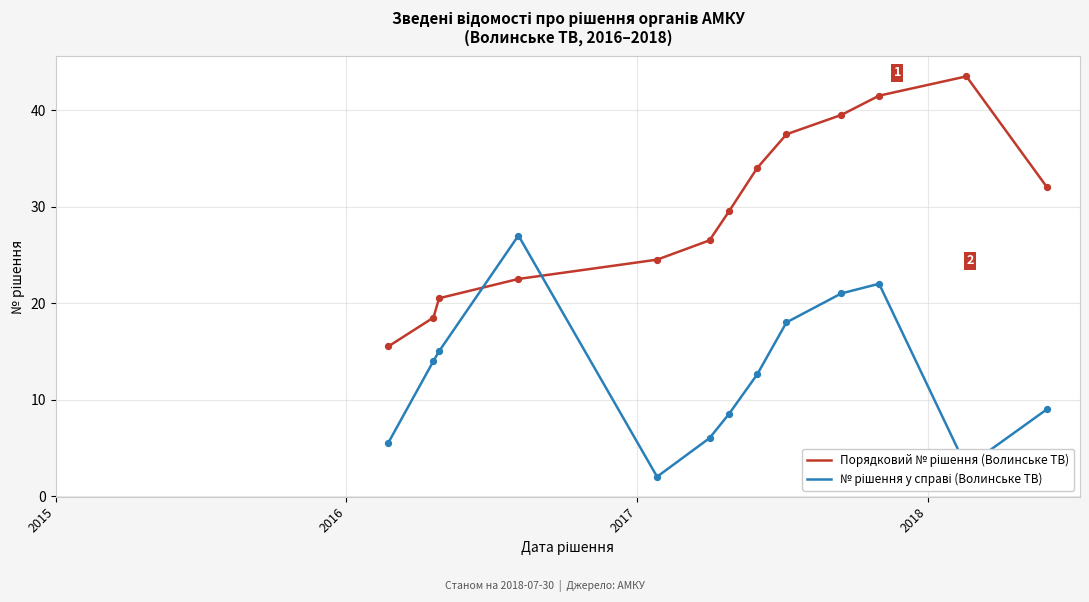

At how many categories does at least one series exceed 31?

6